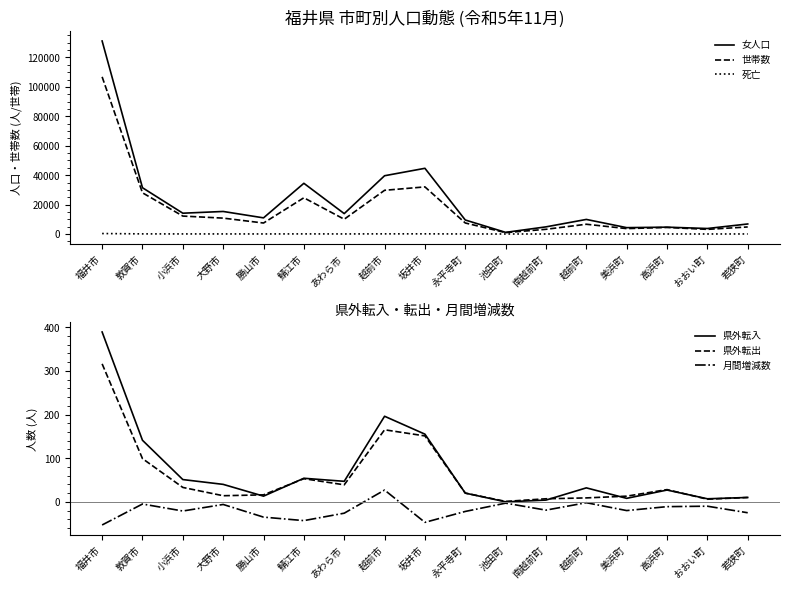

How many interior local valleys does the 世帯数 series have?

5